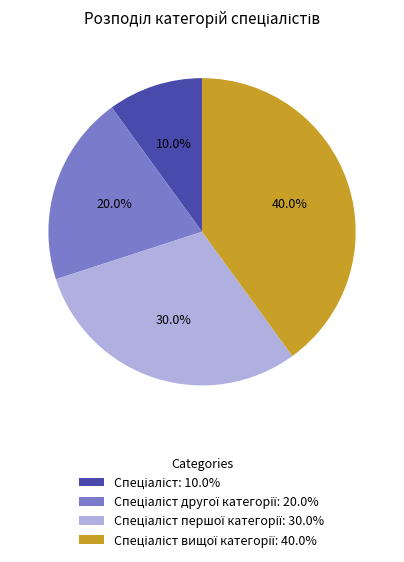

Does any single category account for the majority?

No